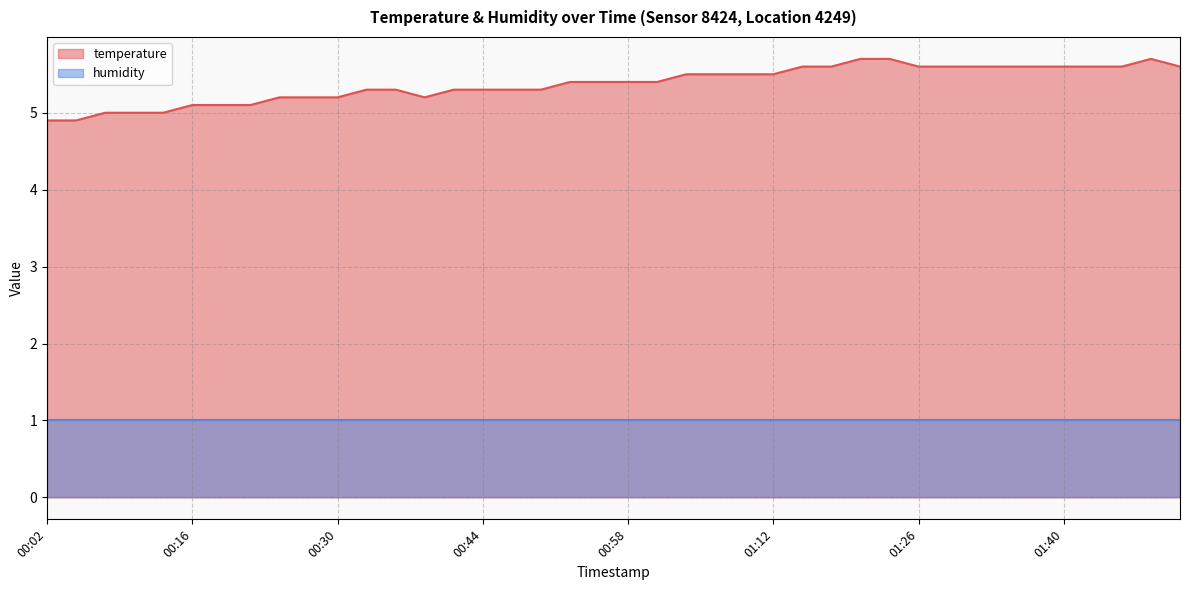

Count the values in the range 5 to 6.

38